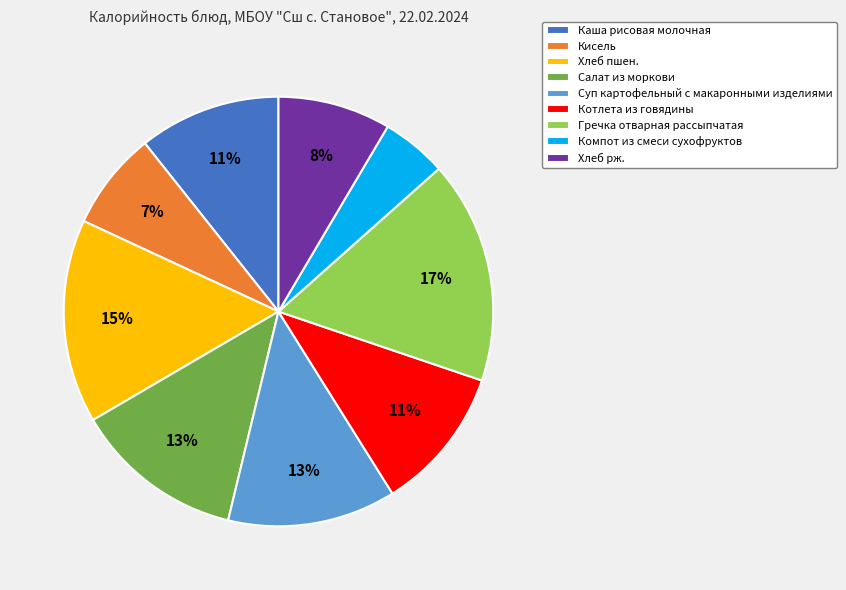

Which slice is the smallest?

Компот из смеси сухофруктов